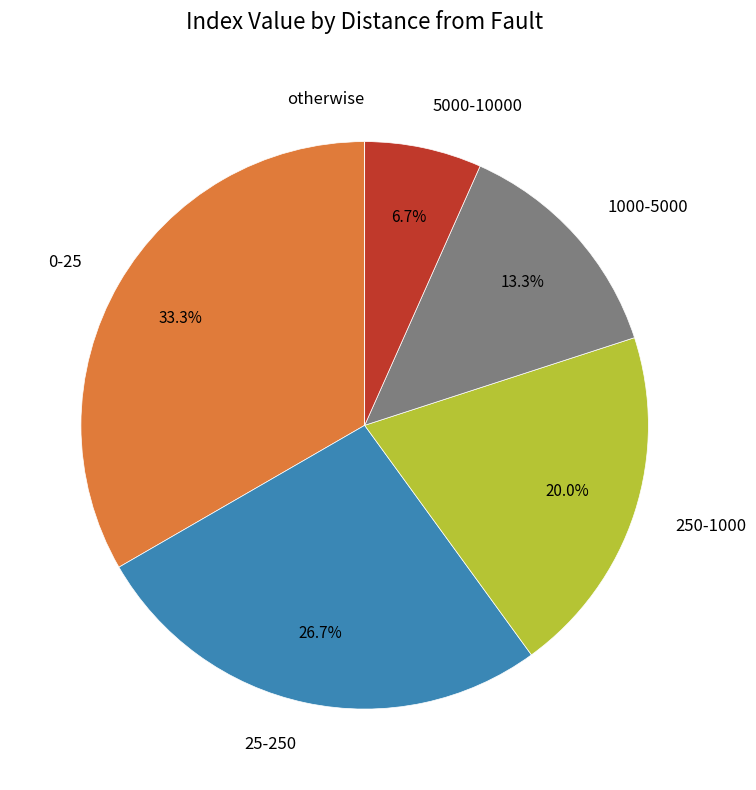

Is there a majority slice in this chart?

No